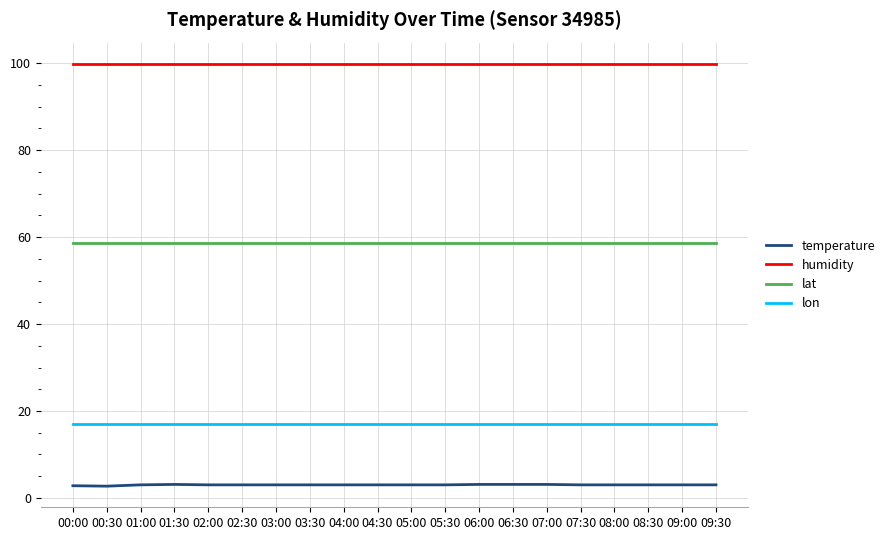

Count the number of data series in this chart.

4